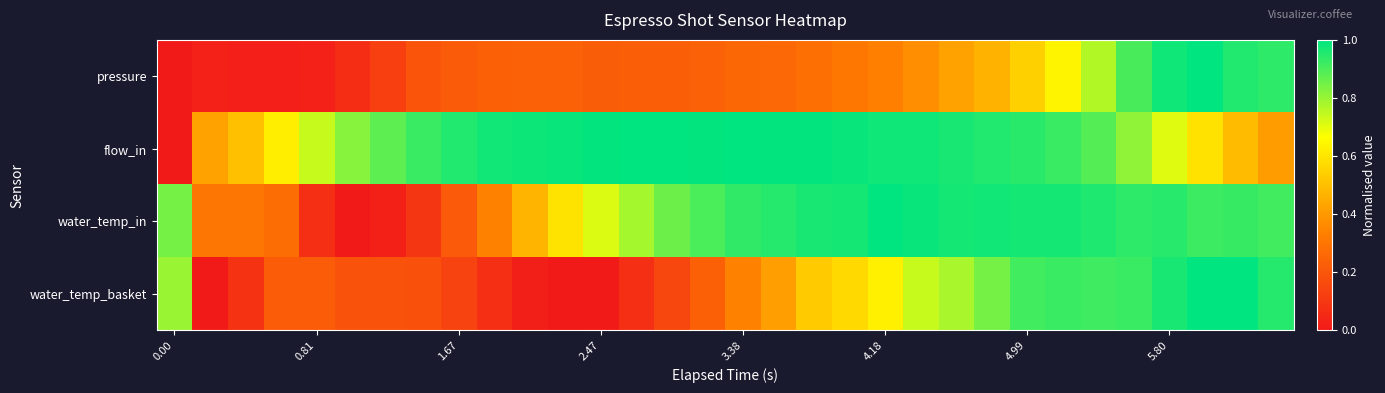

Rank the series by their average value, from lowest to highest.

pressure, water_temp_basket, water_temp_in, flow_in